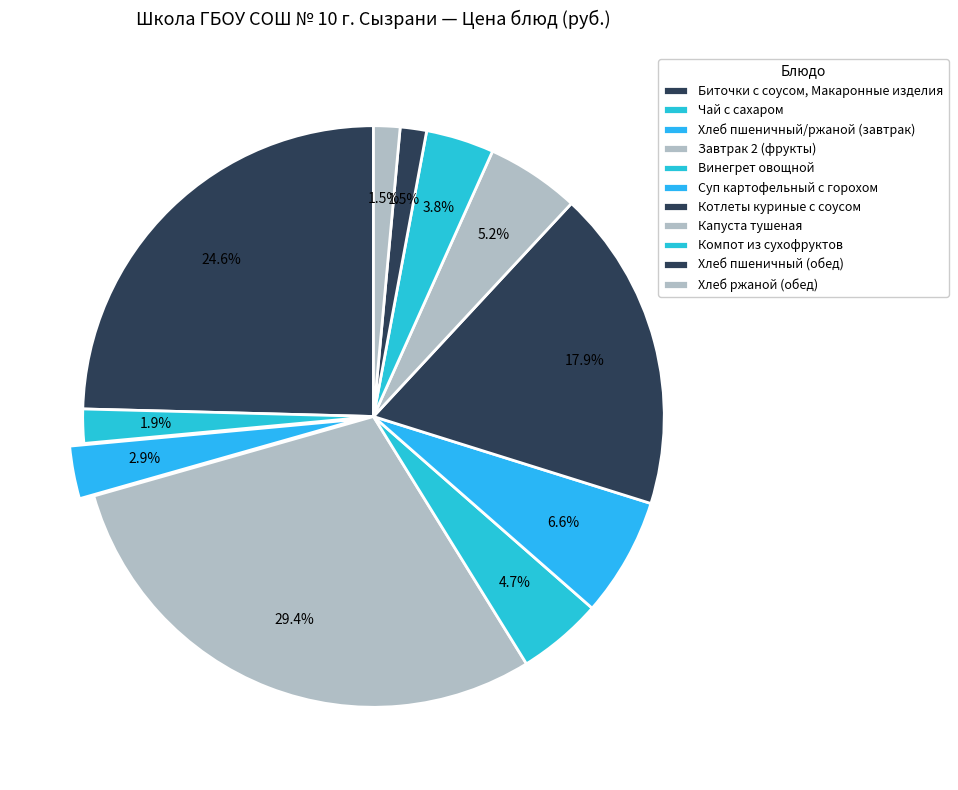

To the nearest percent, what is the difference between the largest and smallest slice percentages?

28%